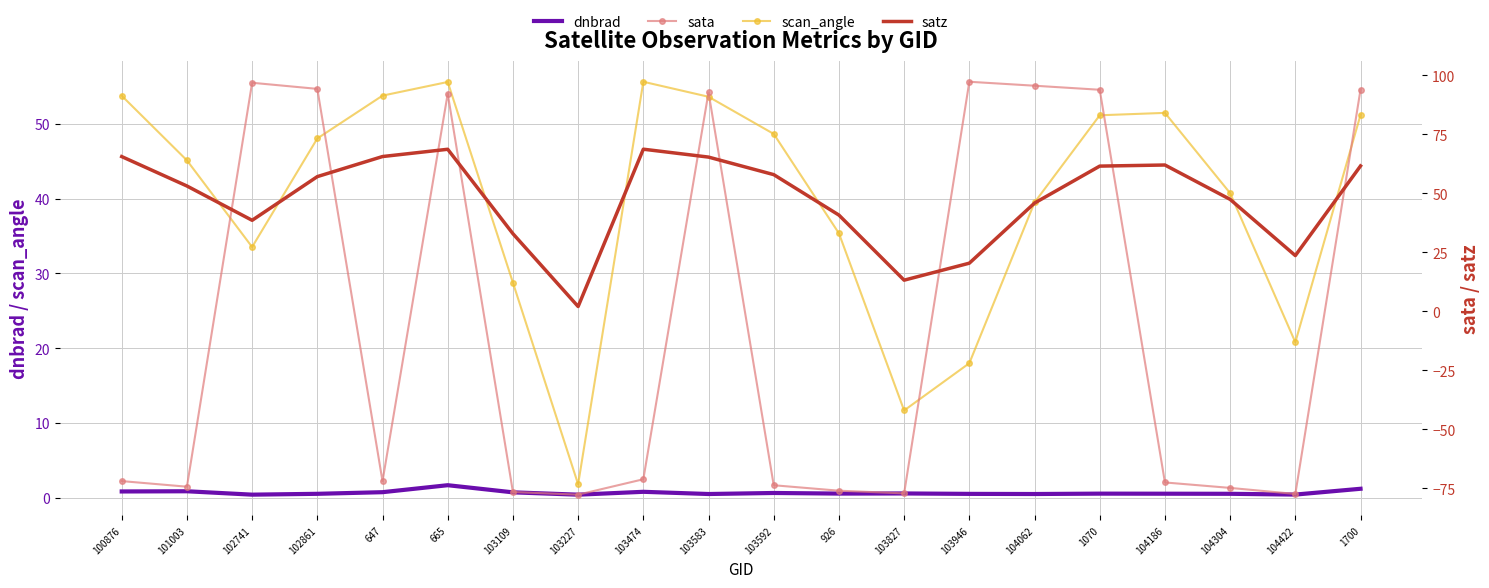

At which label does sata reach its minimum?

103227